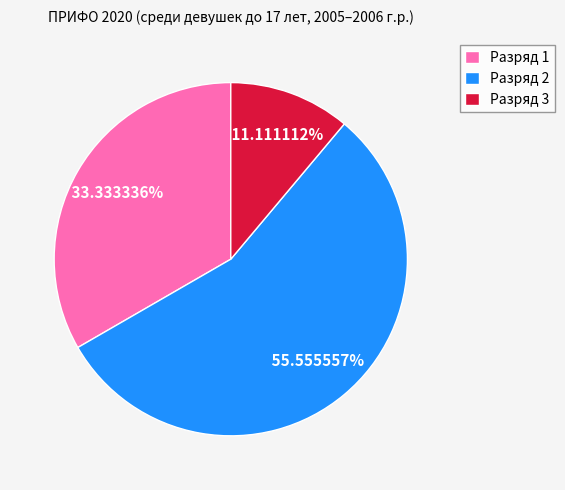

Which slice represents more than half of the pie?

Разряд 2